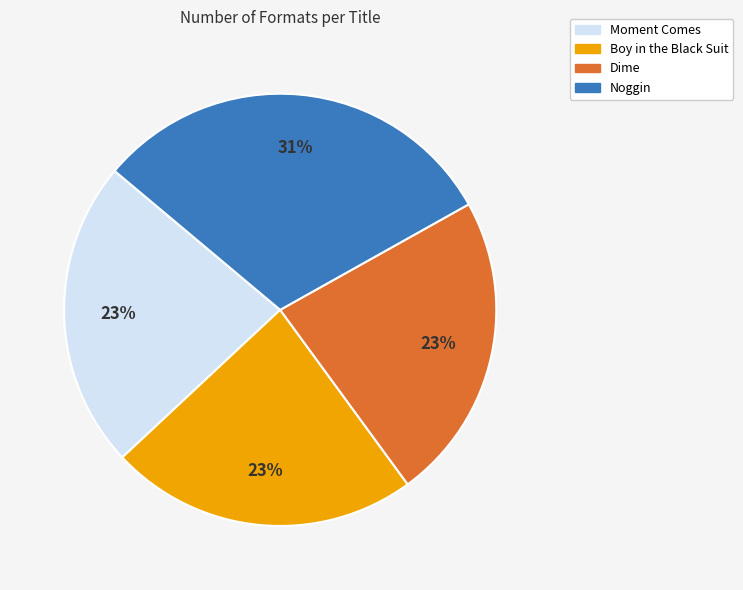

Is it true that Noggin is 31% of the pie?

True